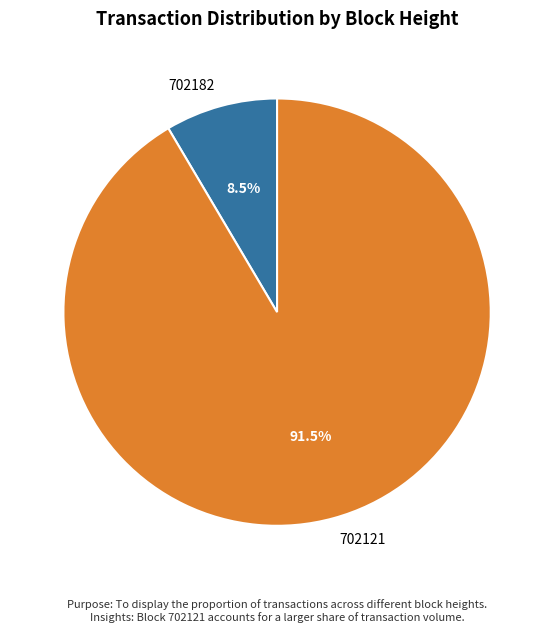

What percentage is NOT represented by 702121?

8.5%